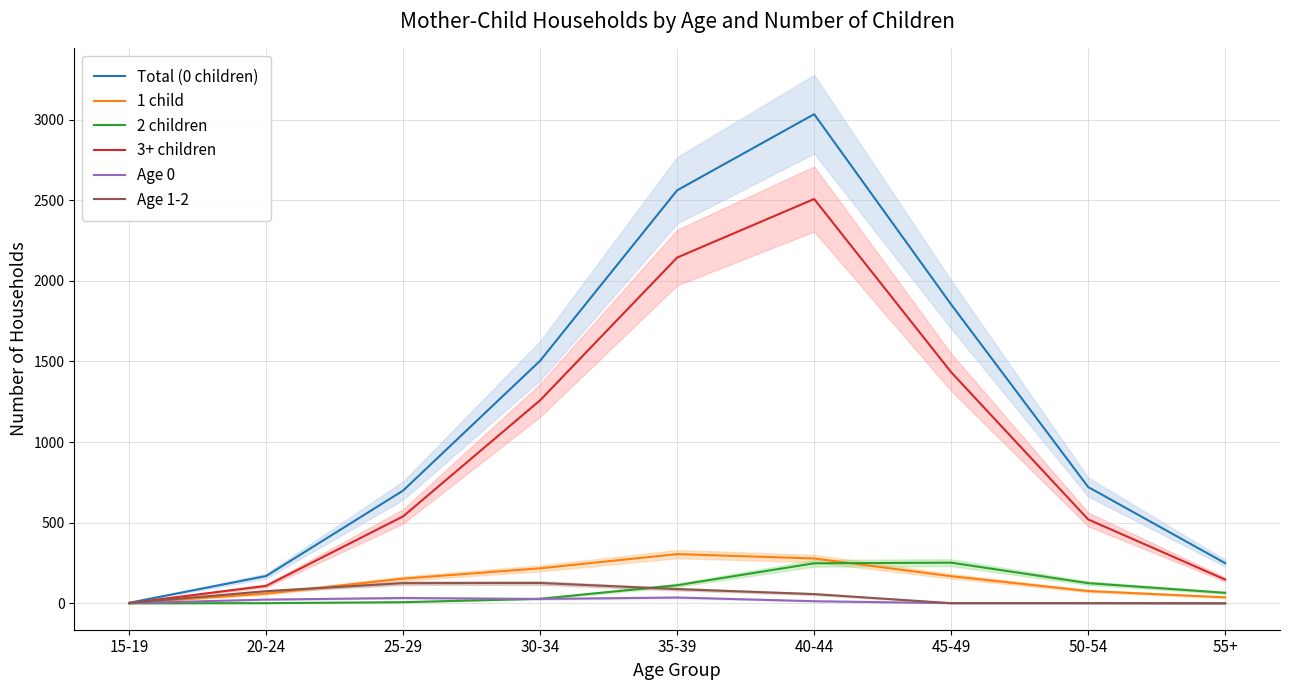

True or false: 1 child and Total (0 children) intersect in this chart.

False